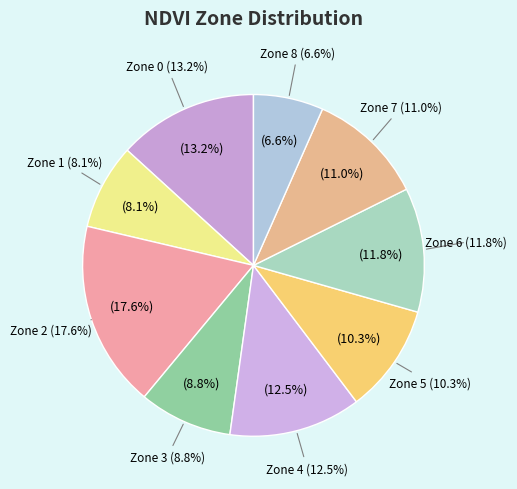

The Zone 6 slice represents 12% of the pie. True or false?

True